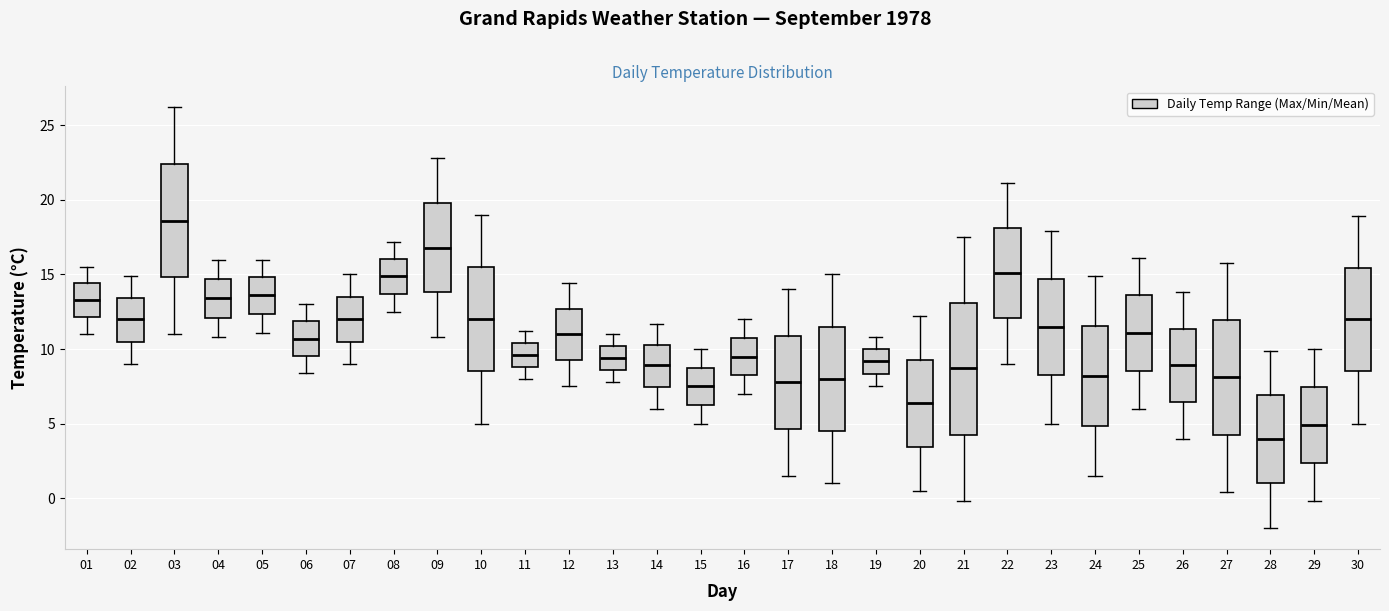

Comparing the boxes themselves (not the whiskers), which one is the tallest?

21